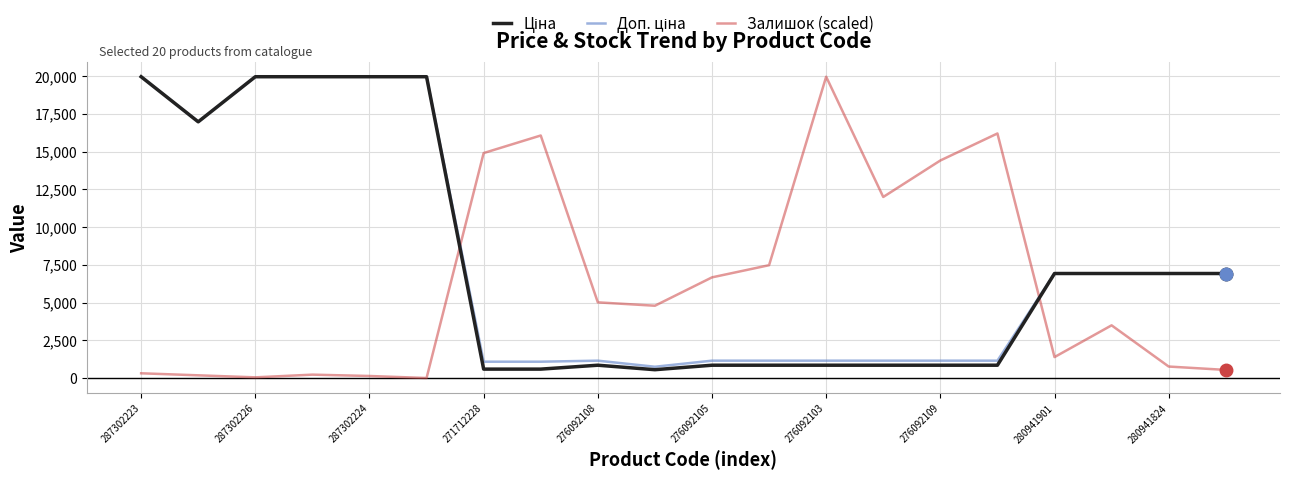

What is the maximum value shown in the chart?

19964.2